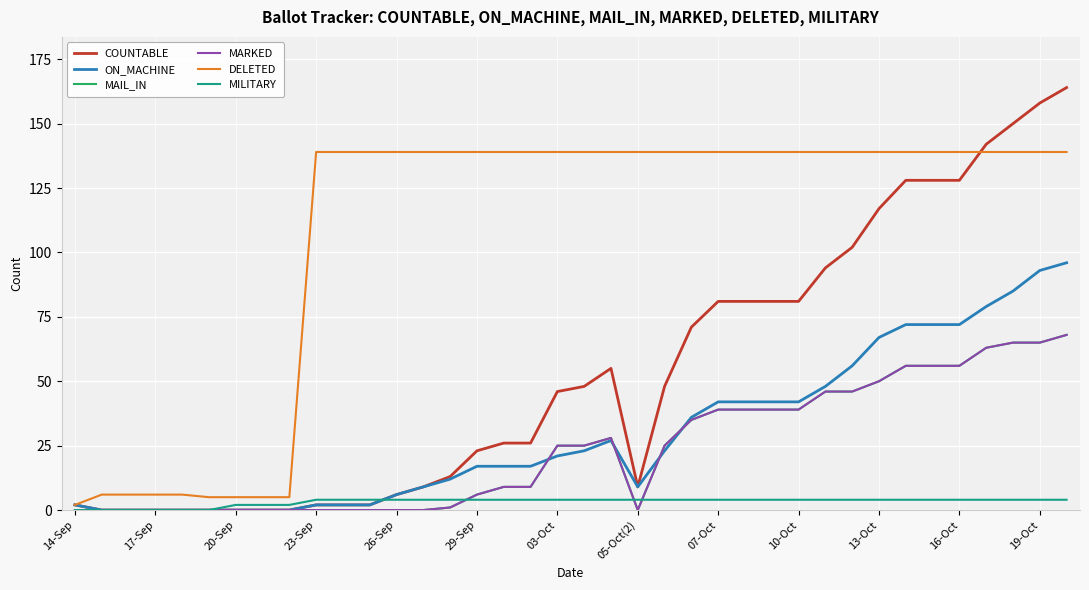

What is the difference between the maximum and minimum values in the DELETED series?

137